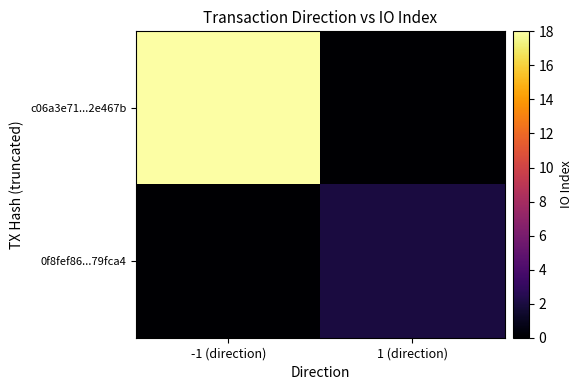

Reading left to right, transcribe all the data shown in this chart.

c06a3e71...2e467b: -1 (direction)=18	1 (direction)=0
0f8fef86...79fca4: -1 (direction)=0	1 (direction)=2